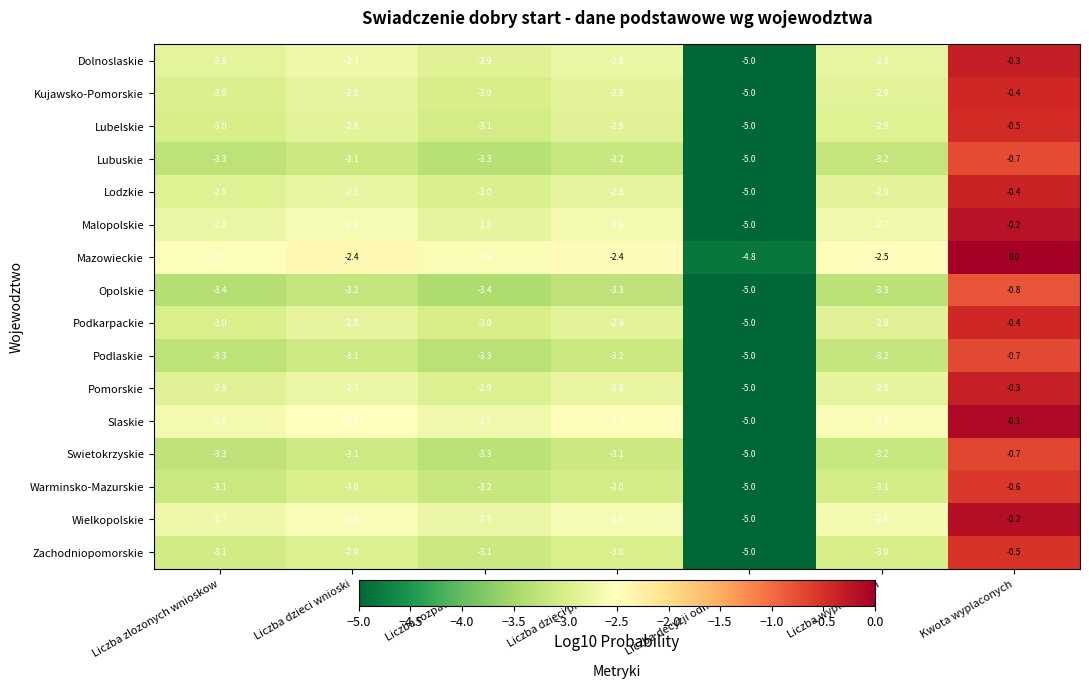

What is the spread (max minus min) of values at Liczba dzieci przyznano?

0.9